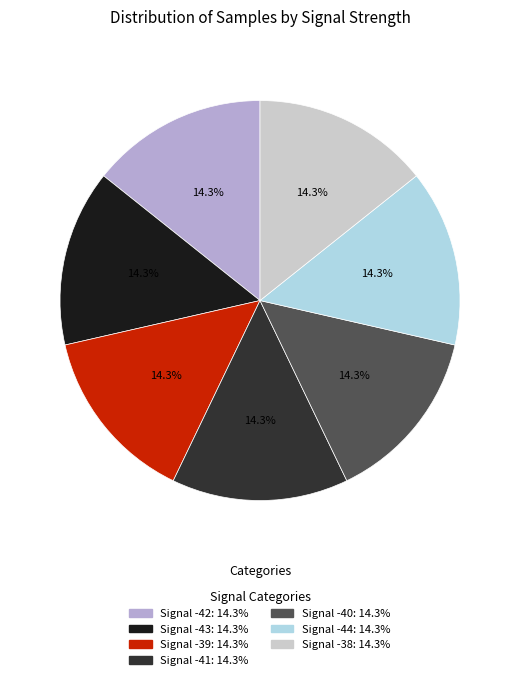

Approximately how many times larger is the value at Signal -44 compared to Signal -38?

1.0